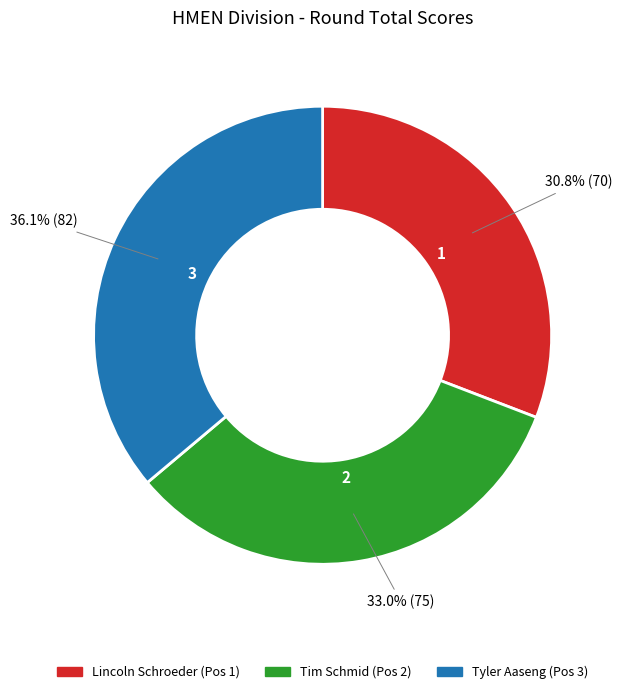

Combined, what portion of the pie is Tim Schmid and Lincoln Schroeder?

63.9%